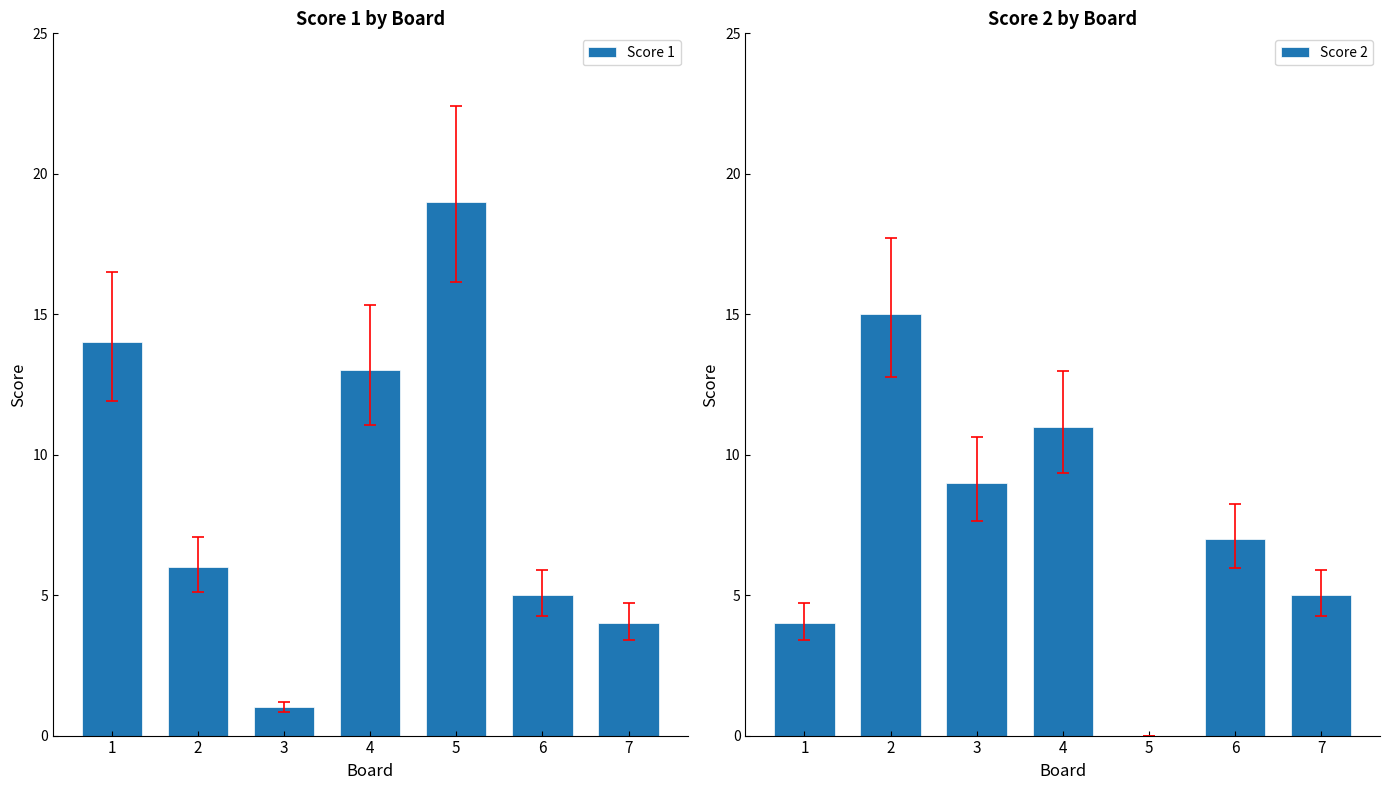

Rank the series by their average value, from highest to lowest.

Score 1, Score 2